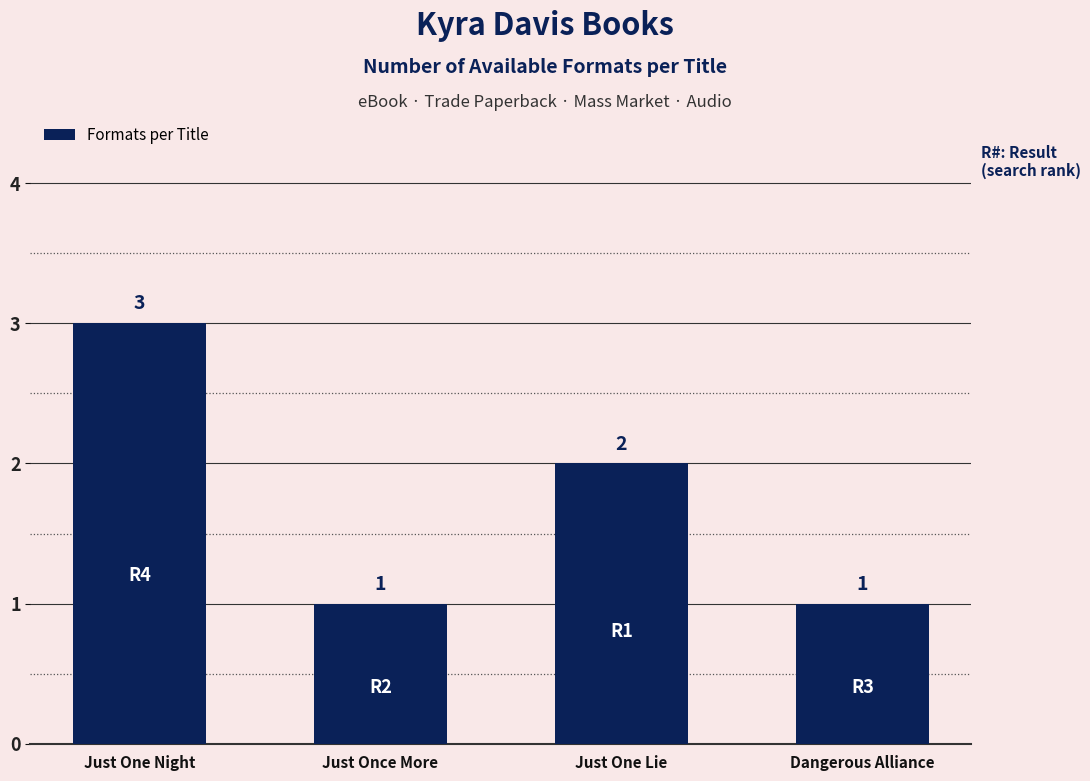

What is the change in value from Just Once More to Just One Lie?

+1